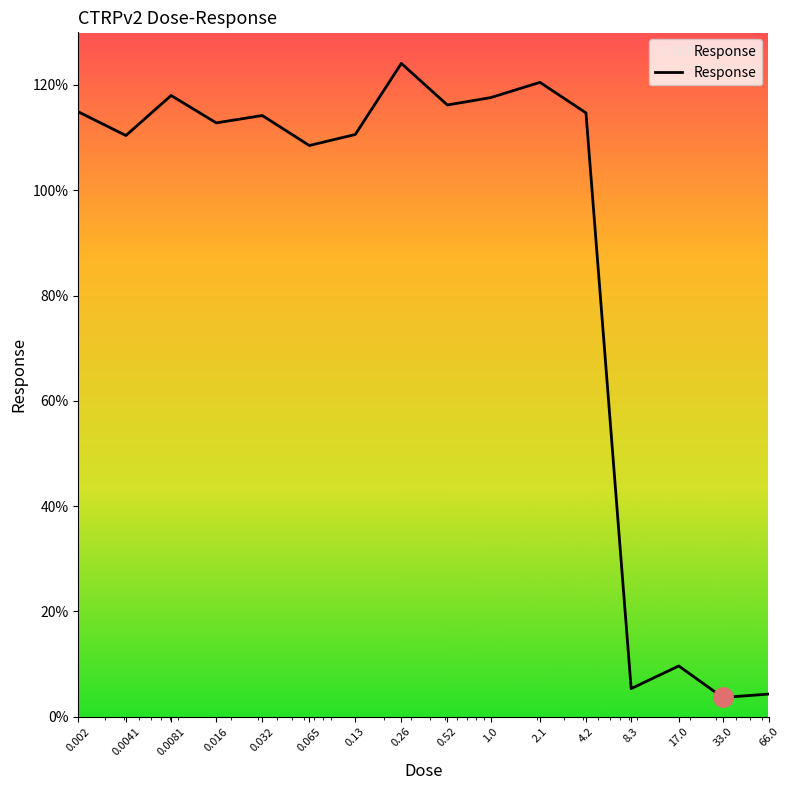

What is the difference between the maximum and minimum values?

120.5